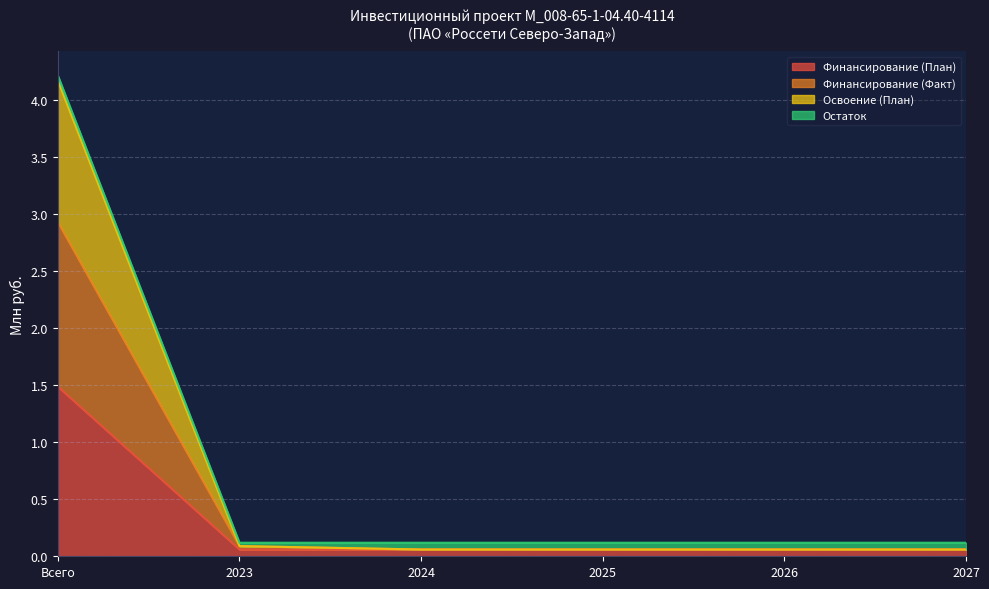

Is the value of Финансирование (План) at Всего greater than the value of Освоение (План) at 2025?

Yes